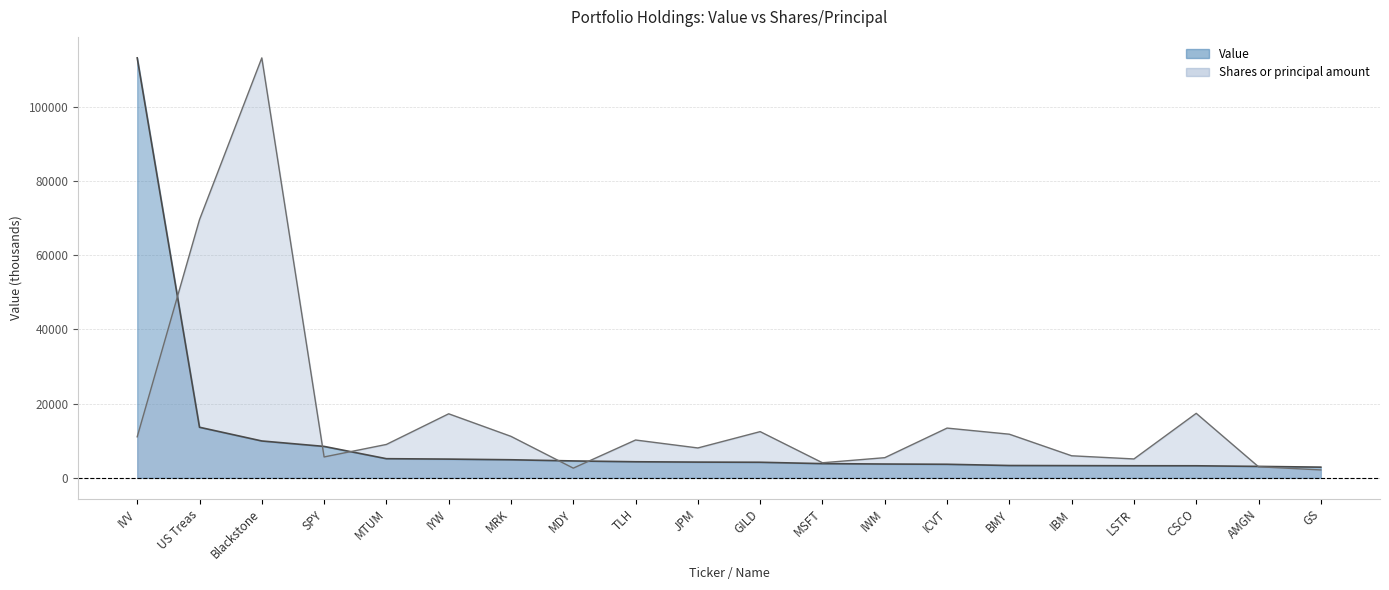

At MSFT, list the series in order from smallest to largest.

Value, Shares or principal amount